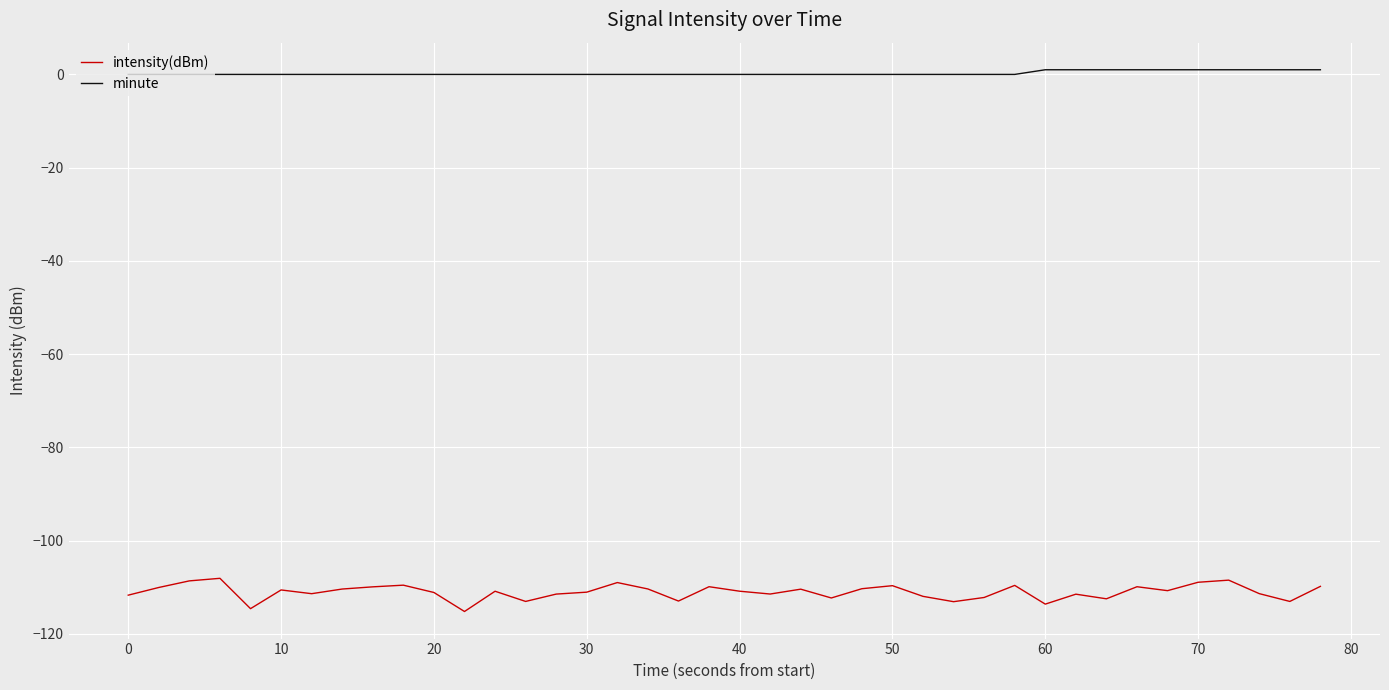

Rank the series by their maximum value, from highest to lowest.

minute, intensity(dBm)